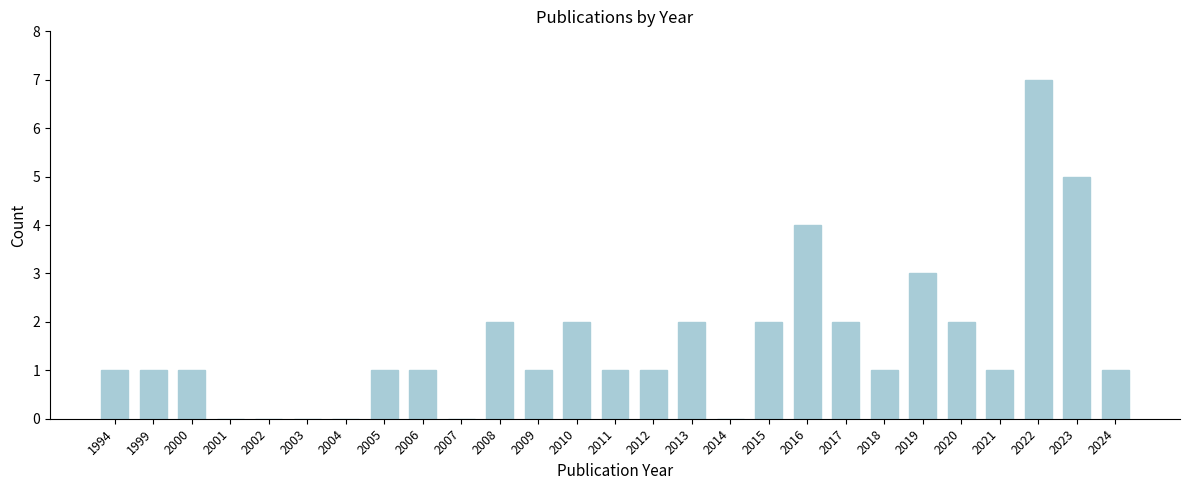

Reading left to right, list all the values displayed in this chart.

1994=1	1999=1	2000=1	2001=0	2002=0	2003=0	2004=0	2005=1	2006=1	2007=0	2008=2	2009=1	2010=2	2011=1	2012=1	2013=2	2014=0	2015=2	2016=4	2017=2	2018=1	2019=3	2020=2	2021=1	2022=7	2023=5	2024=1